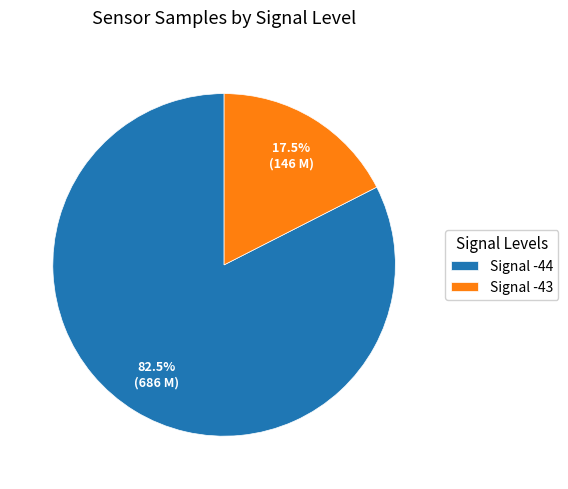

What percentage is NOT represented by Signal -44?

17.5%